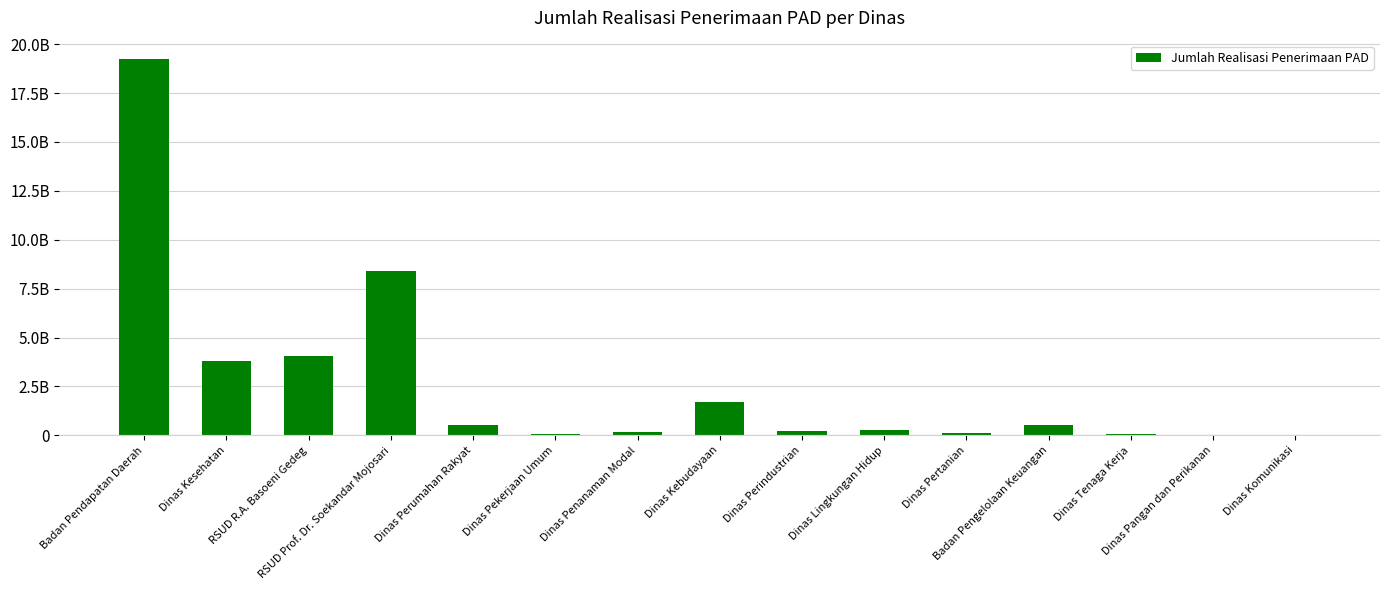

What is the difference between the values at RSUD R.A. Basoeni Gedeg and Dinas Kebudayaan?

2344595370.0